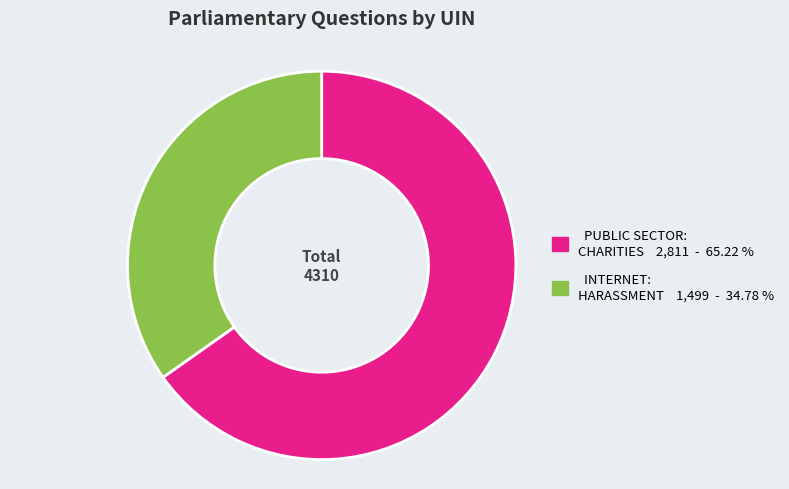

Does any single category account for the majority?

Yes